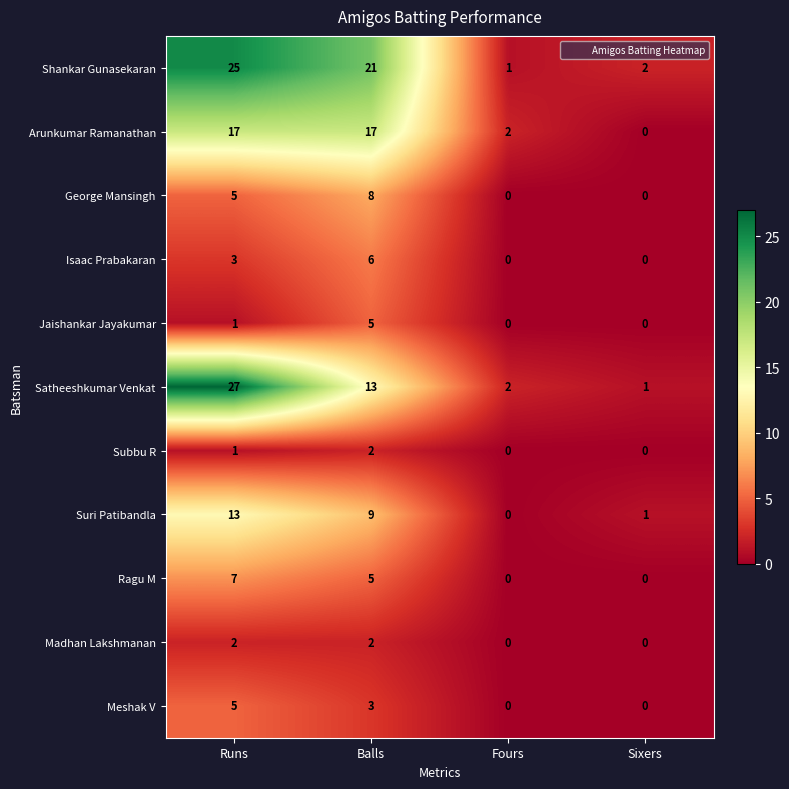

What is the total value across all series at Balls?

91